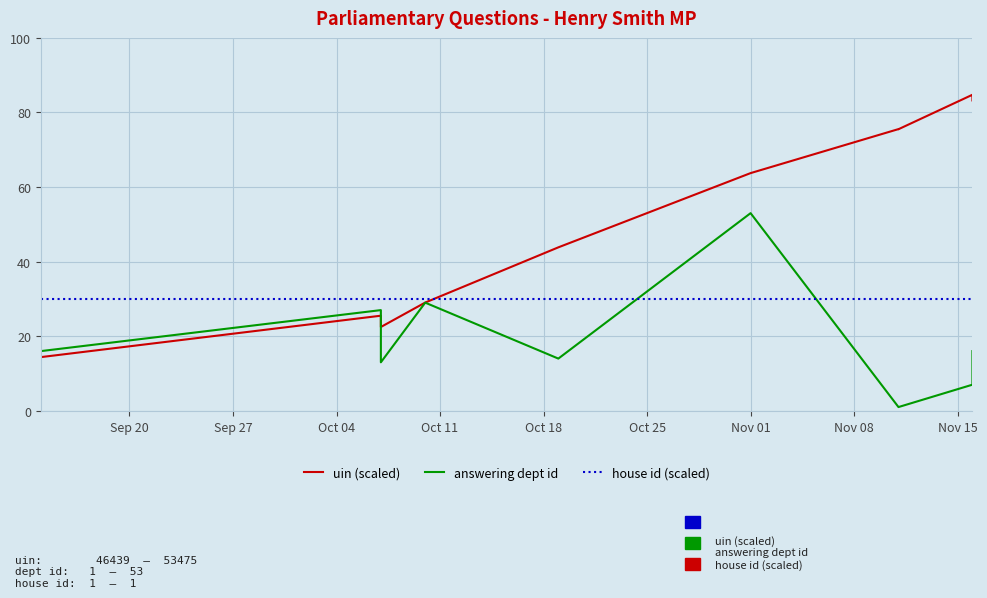

What is the value of the answering dept id point at the 3rd from the left?

13.0